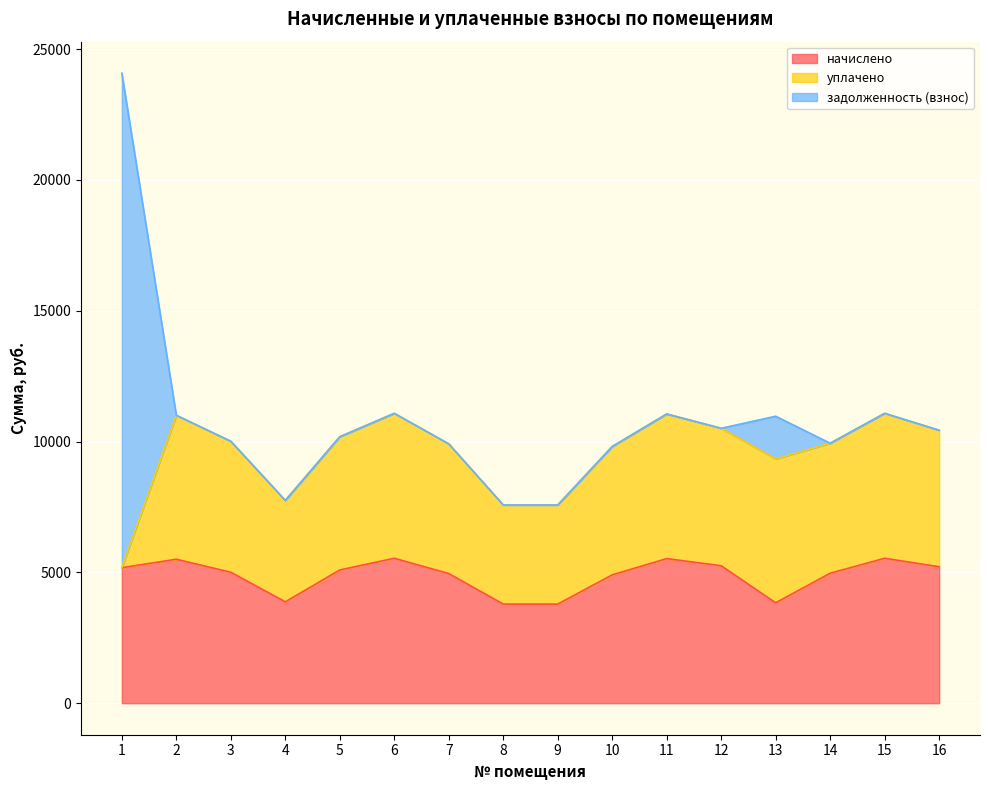

What is the total value across all series at 11?

11053.8